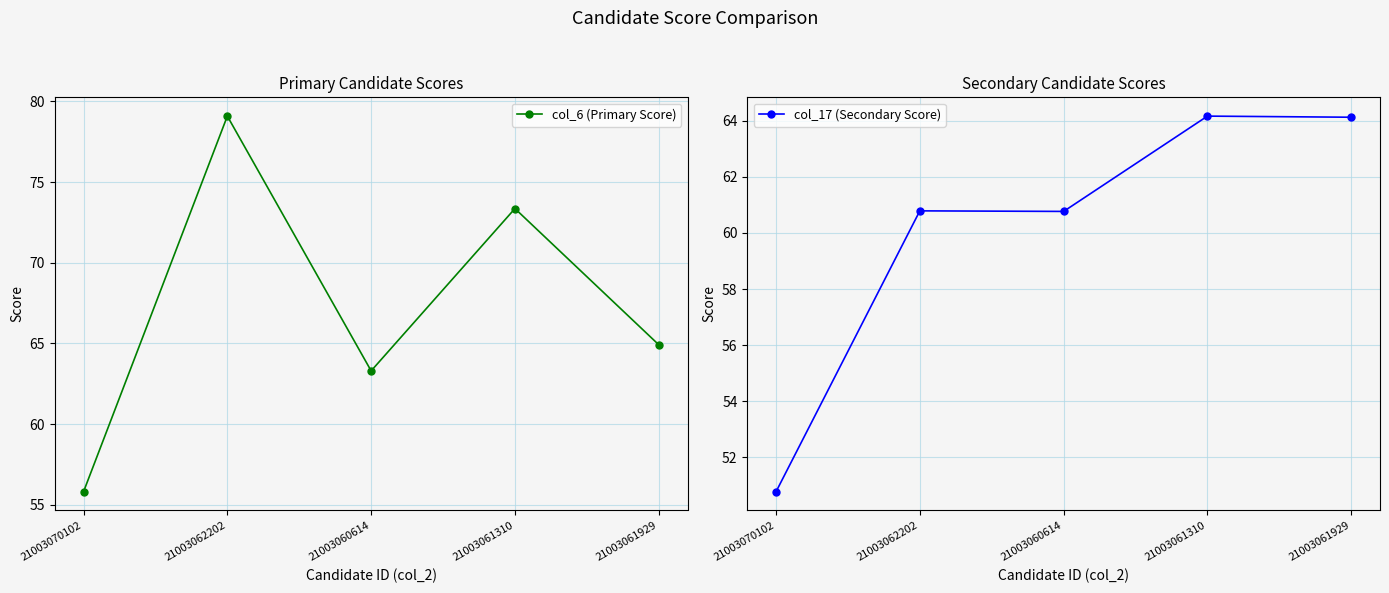

The value of col_6 (Primary Score) at 21003062202 is 79.1. True or false?

True